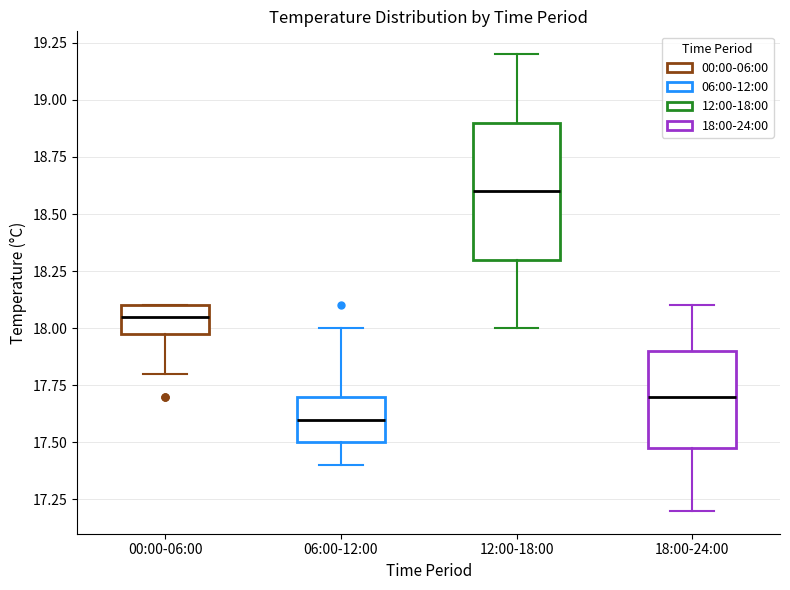

Which box is the tallest, from its lower edge to its upper edge?

12:00-18:00